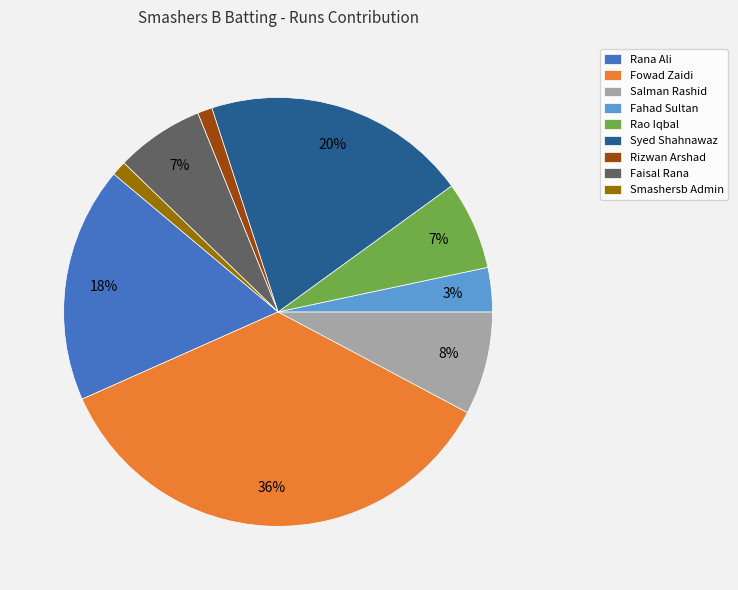

Combined, do Fahad Sultan and Smashersb Admin account for over 50%?

No